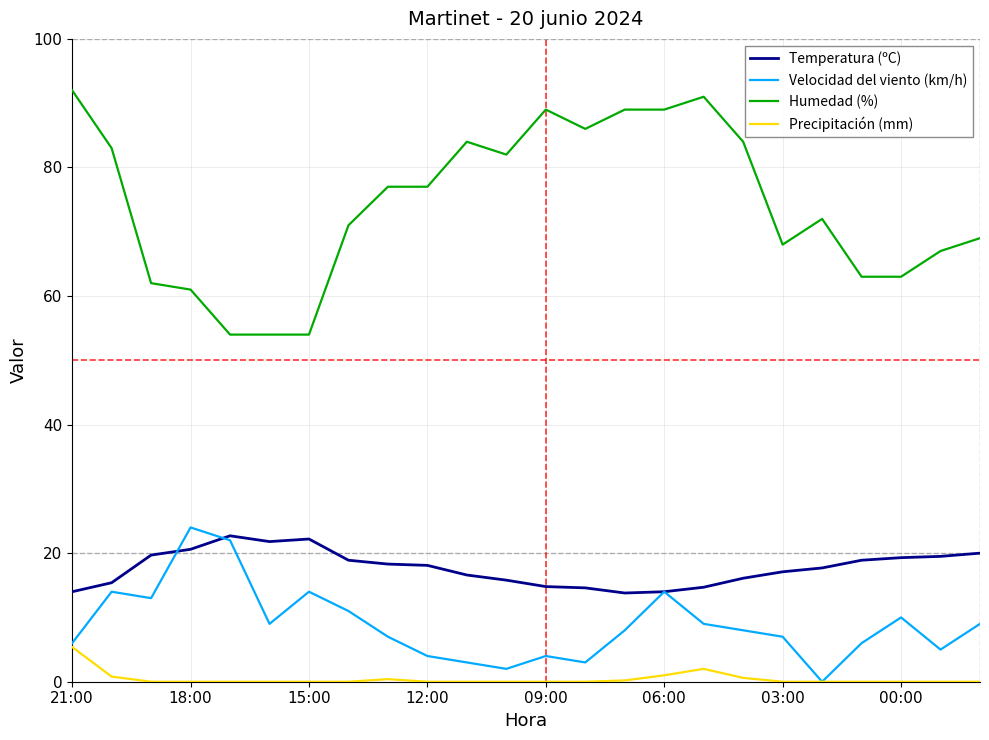

Is this an area chart (filled region under the line)?

No